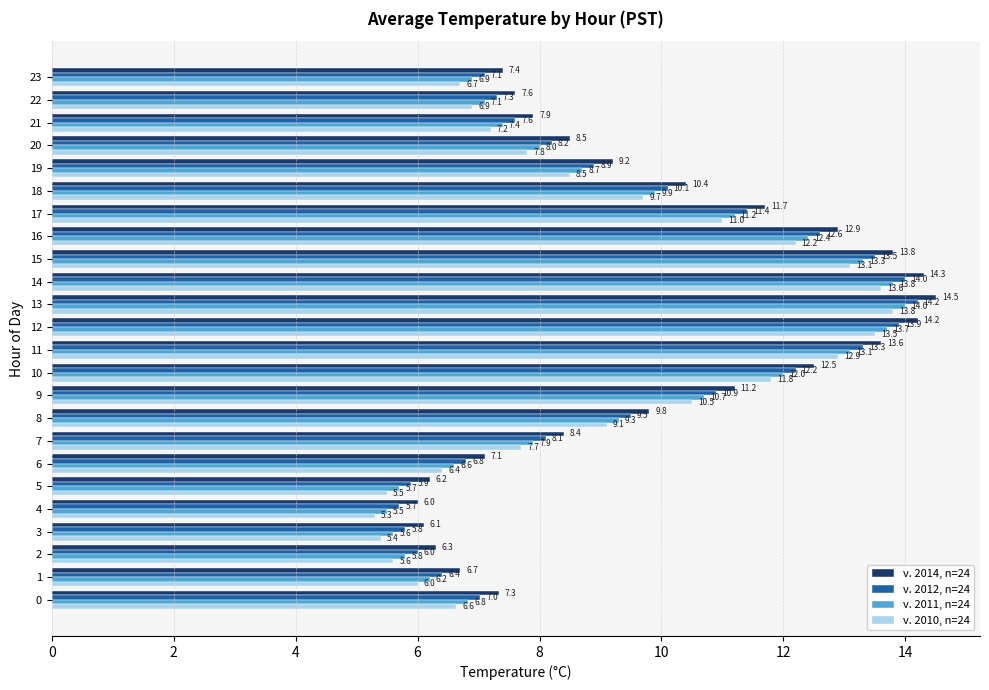

List the series in order of their peak value, lowest first.

v. 2010, n=24, v. 2011, n=24, v. 2012, n=24, v. 2014, n=24